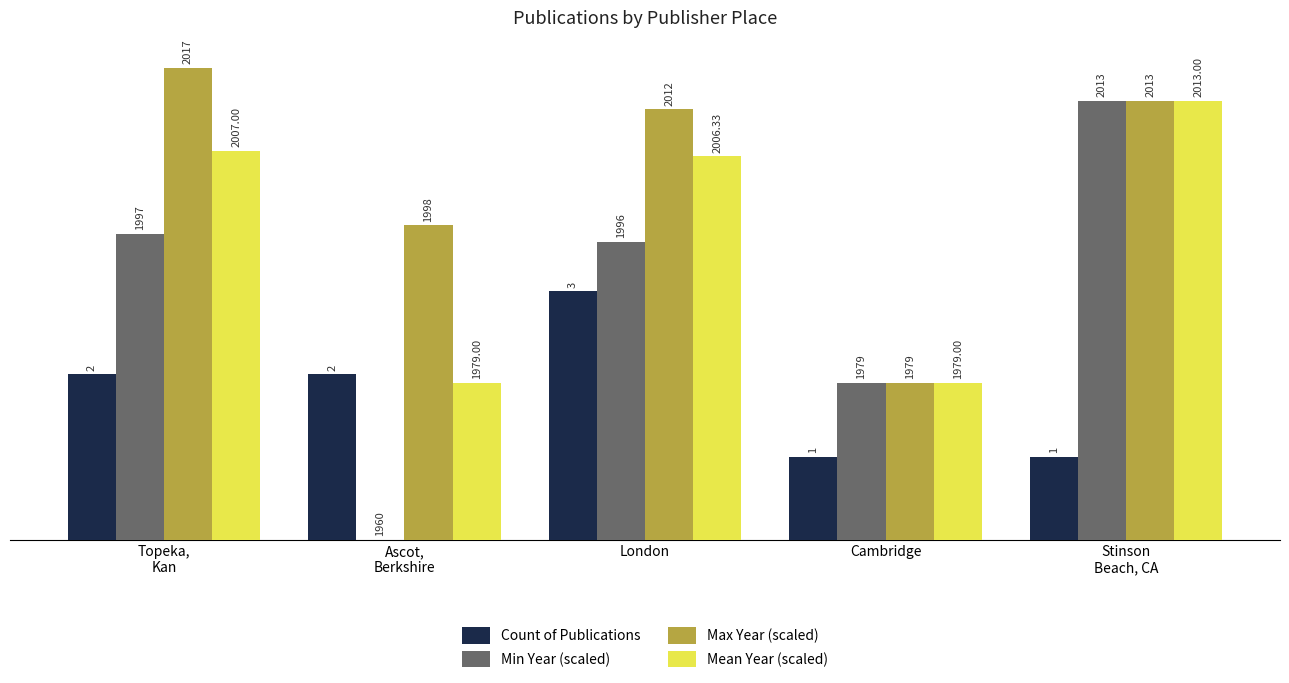

How many groups of bars are there?

5